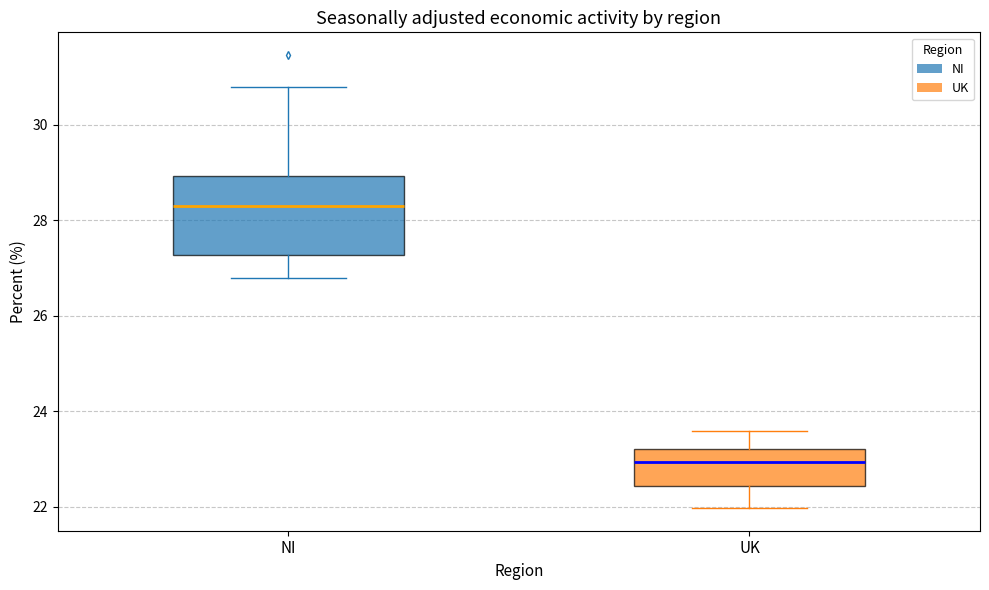

Which box has the highest median line?

NI